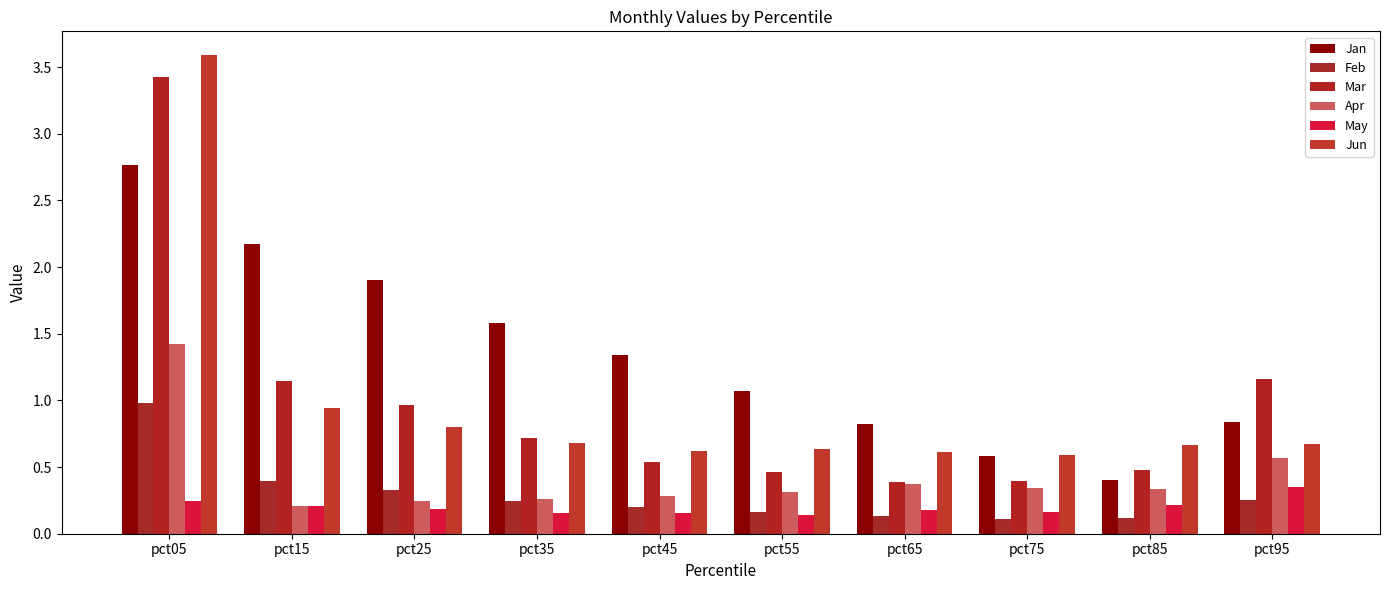

True or false: Feb has a value of 0.5 at pct25.

False